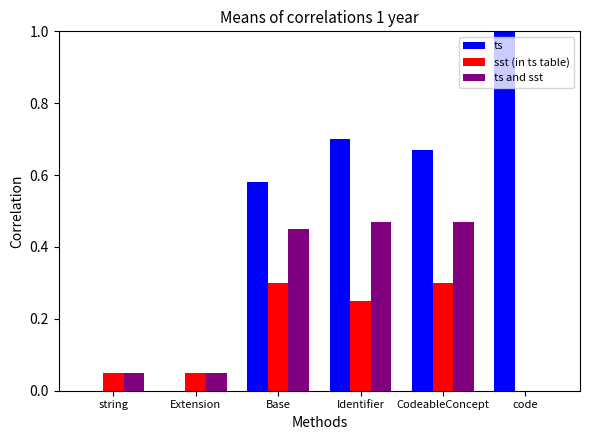

The value of sst (in ts table) at string is 0.0. True or false?

False